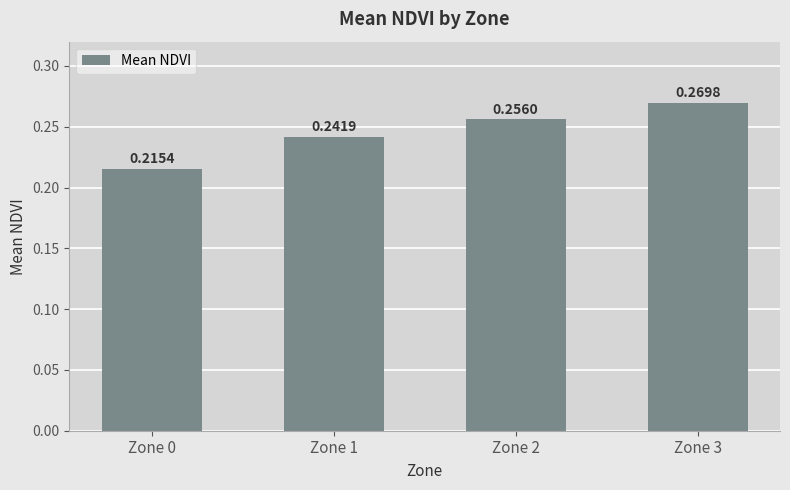

At which label is the value closest to 0?

Zone 0